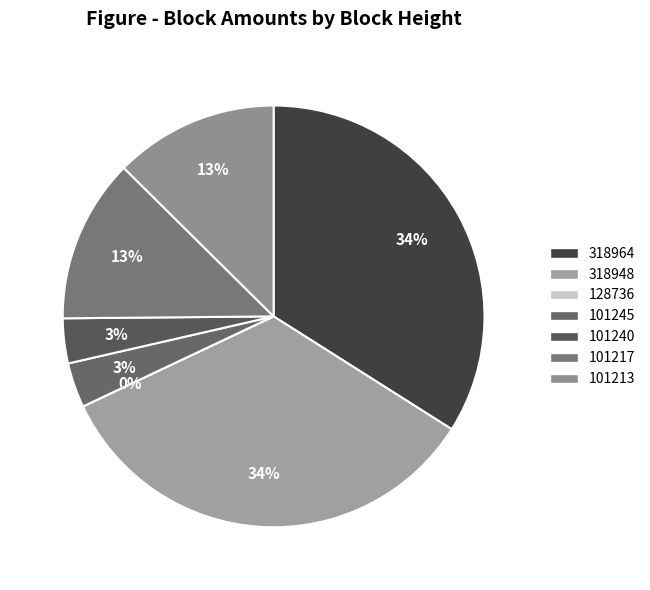

Does any single category account for the majority?

No